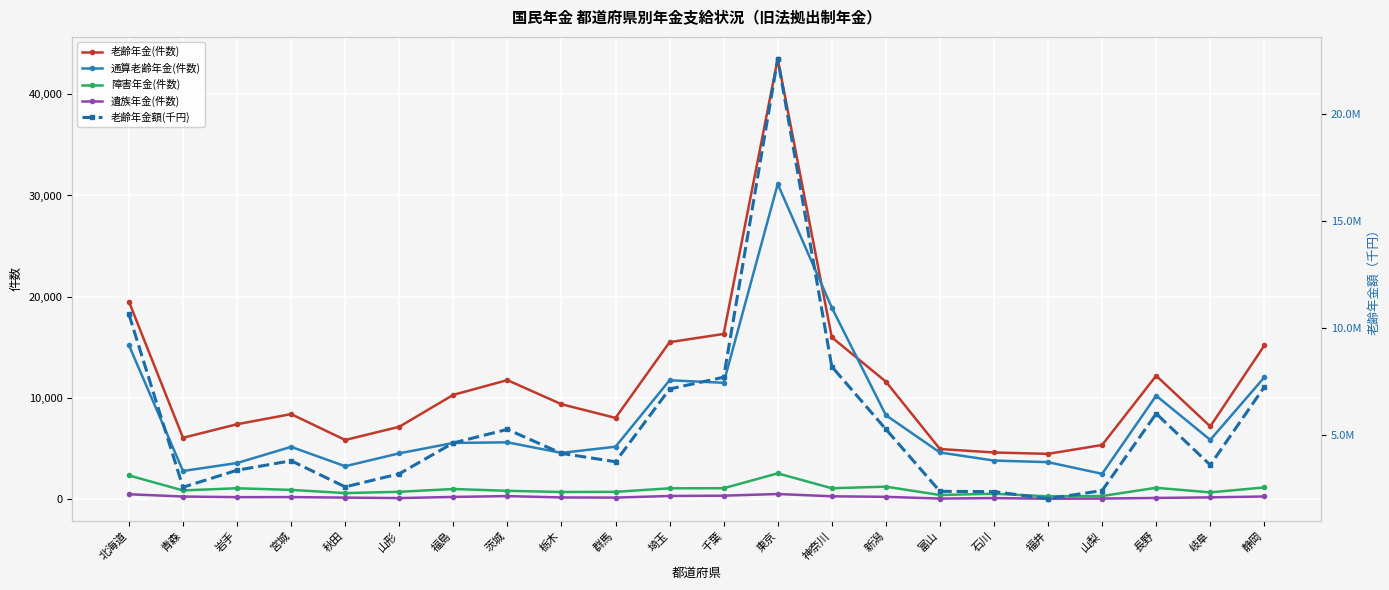

In 老齢年金額(千円), how many points are lower than both neighbors (excluding endpoints)?

5